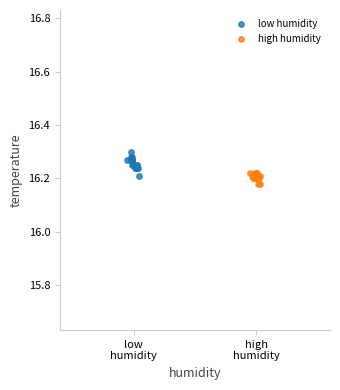

Which series reaches the maximum Y coordinate?

low humidity